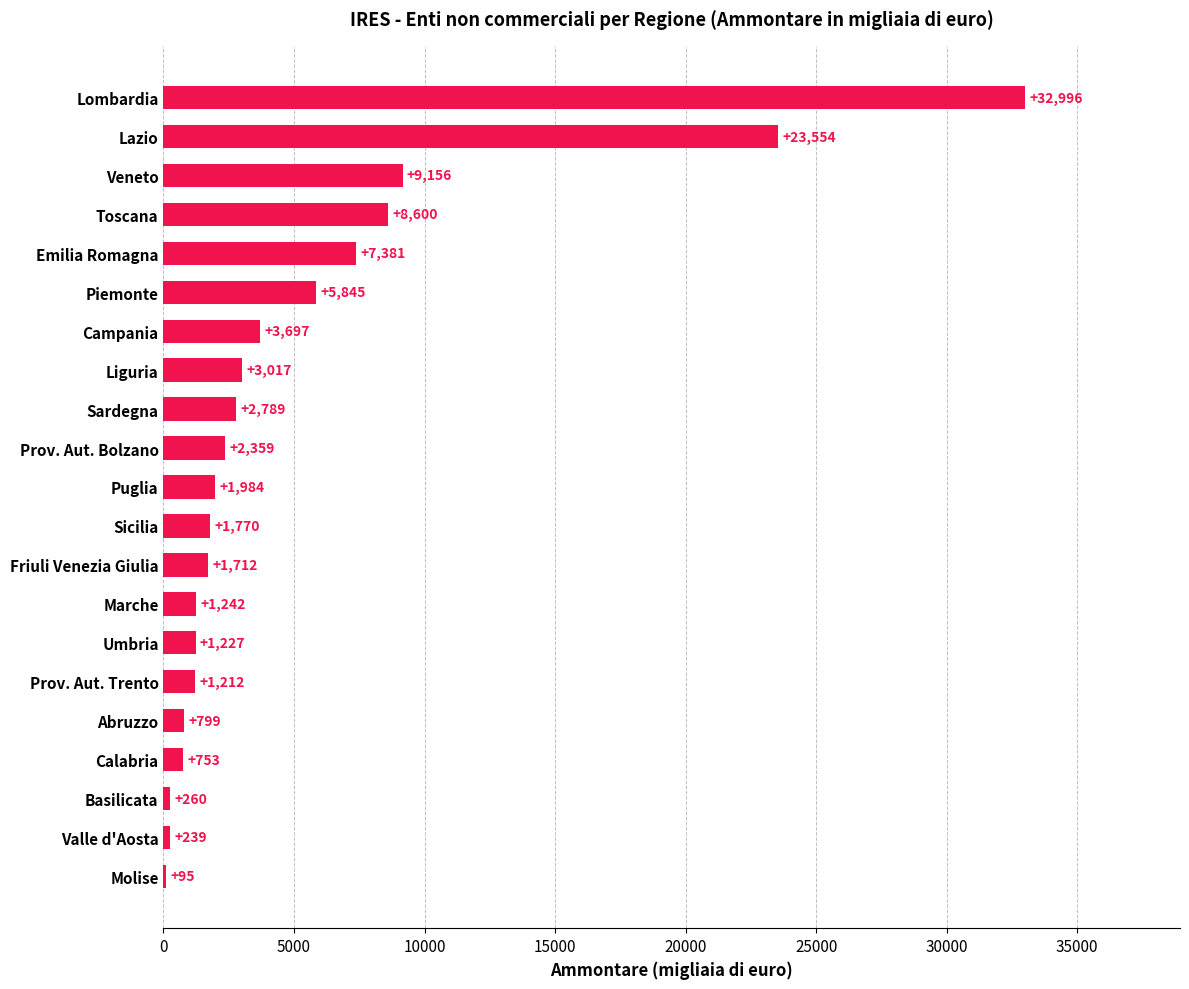

What is the sum of the values at Lazio and Emilia Romagna?

30935